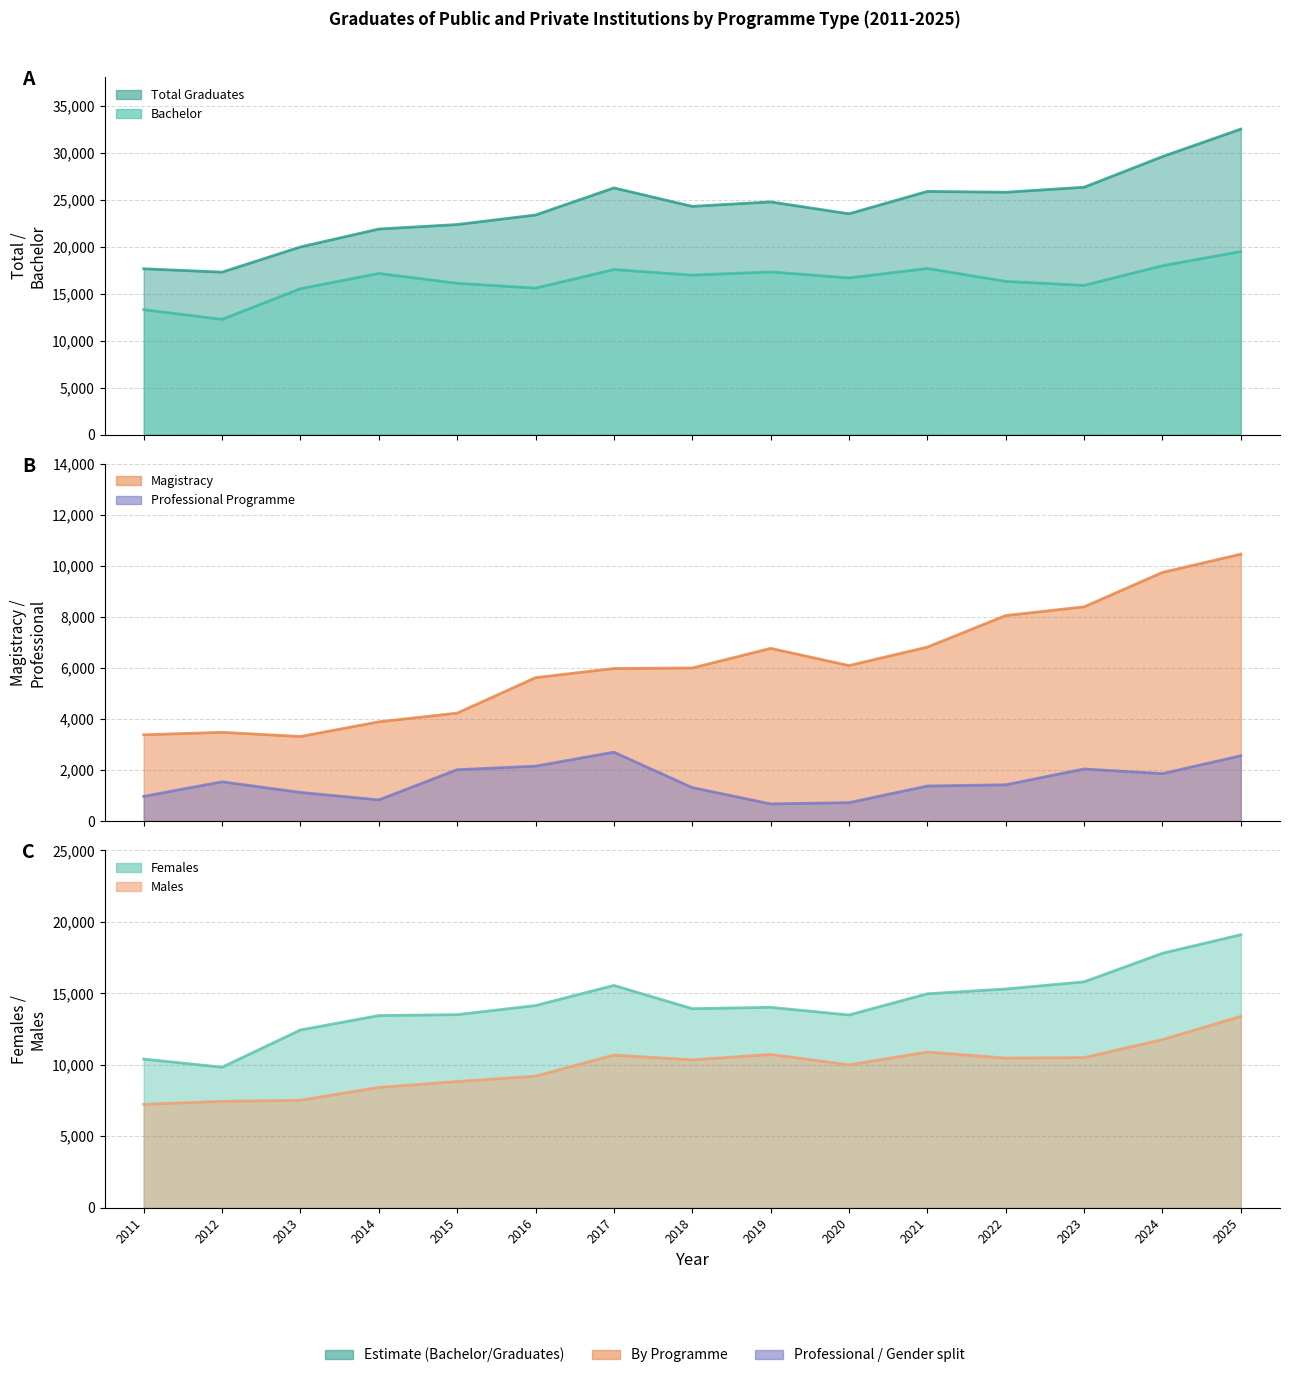

How many lines are shown in the chart?

6